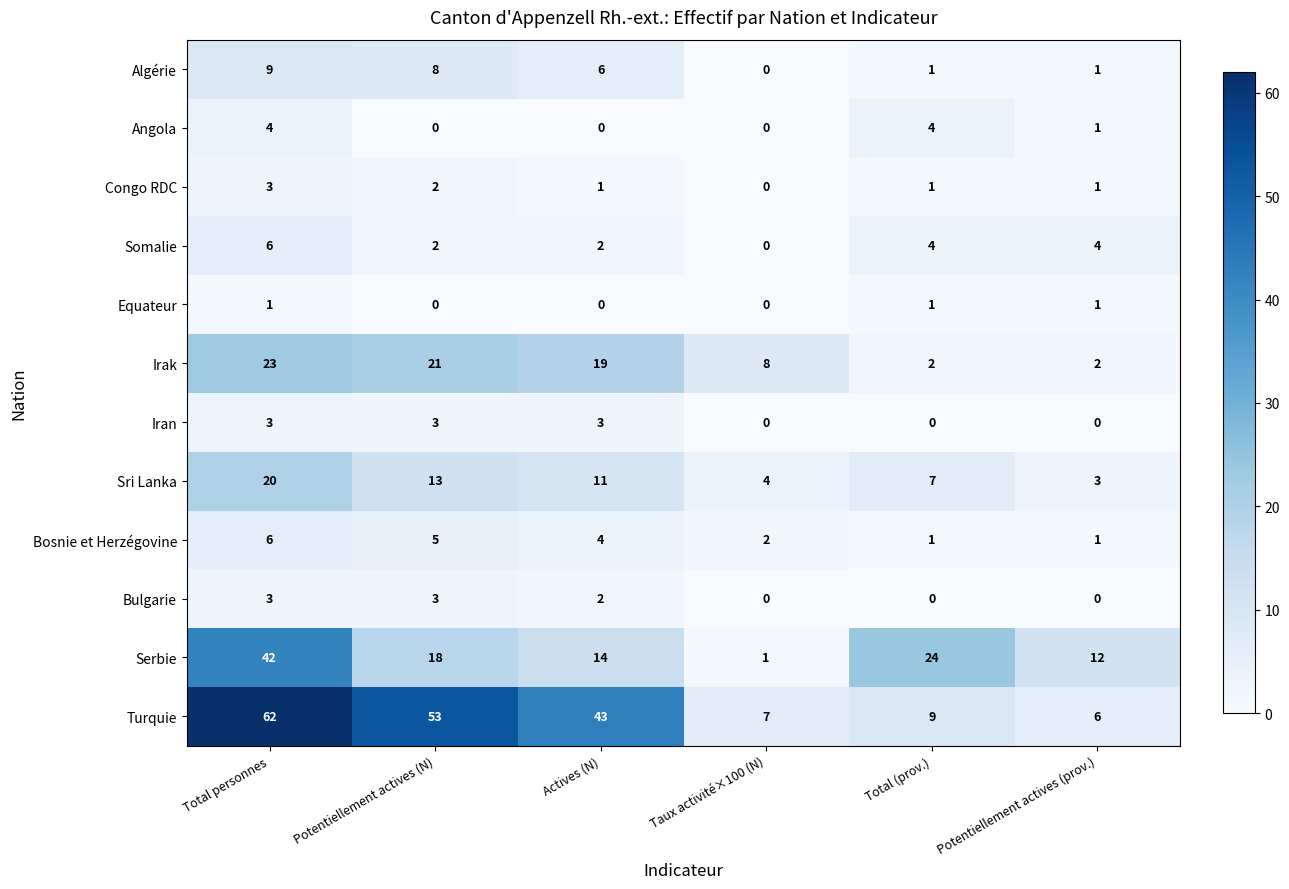

What is the greatest value displayed?

62